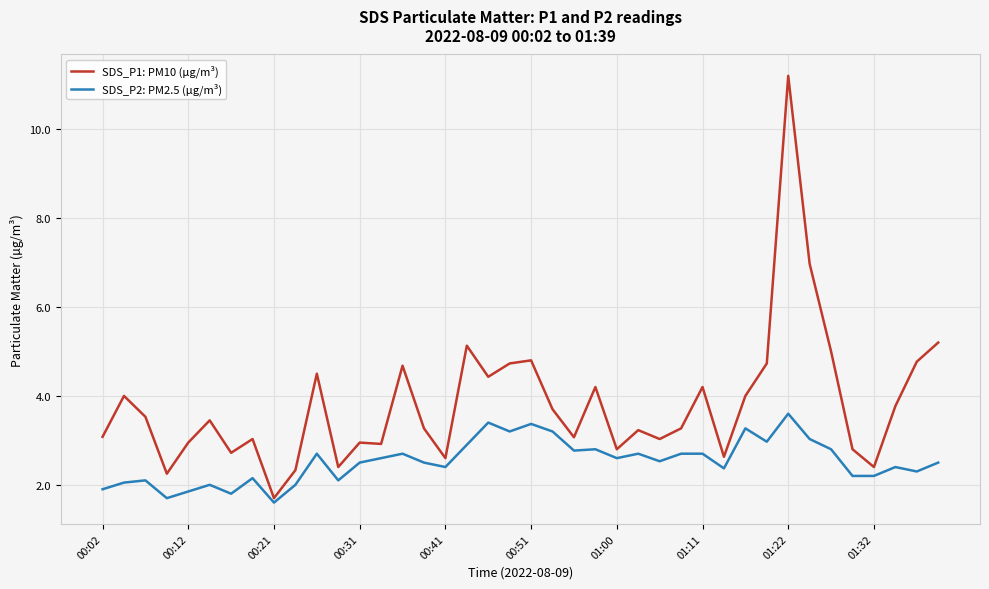

True or false: SDS_P1: PM10 (µg/m³) and SDS_P2: PM2.5 (µg/m³) cross at least once.

False